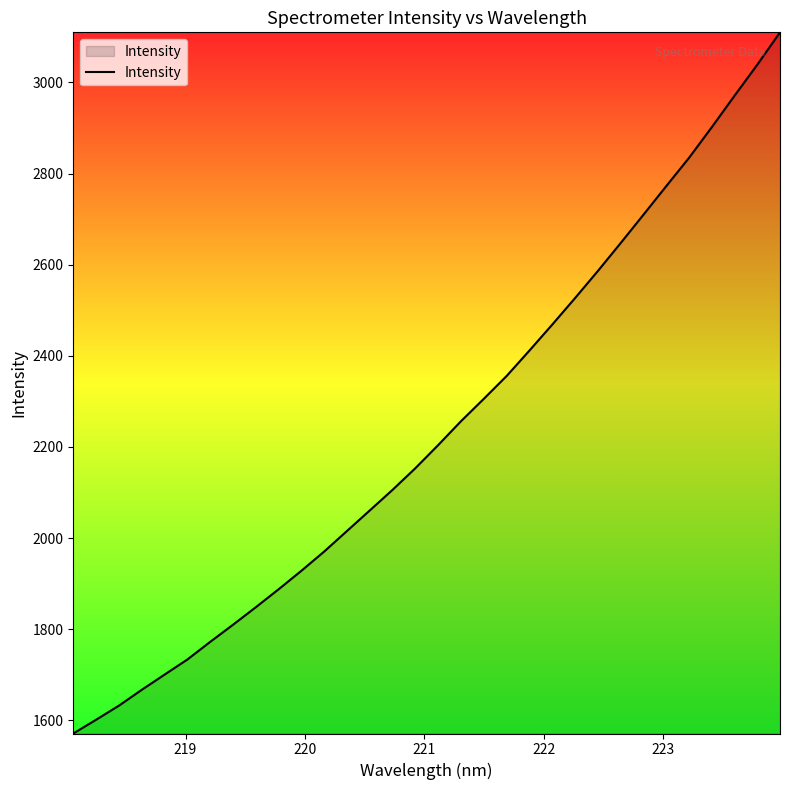

What is the difference between the maximum and minimum values?

1539.2